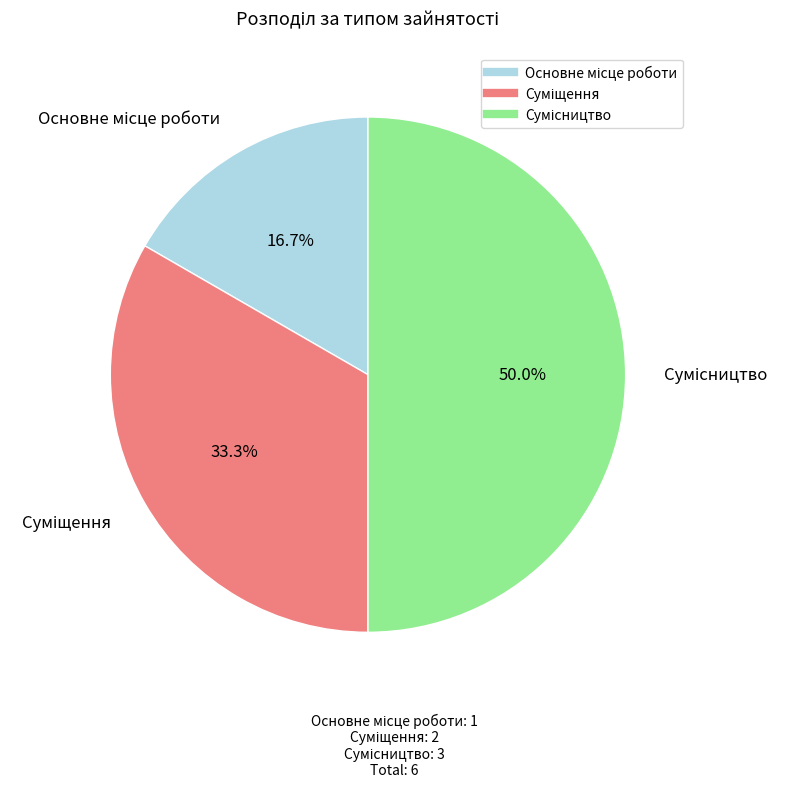

How many slices are in this pie chart?

3